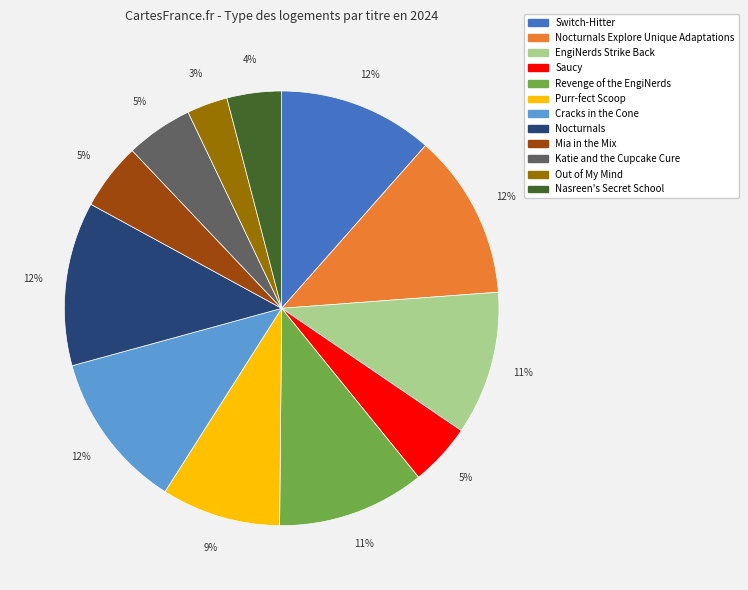

To the nearest percent, what is the average slice percentage?

8%